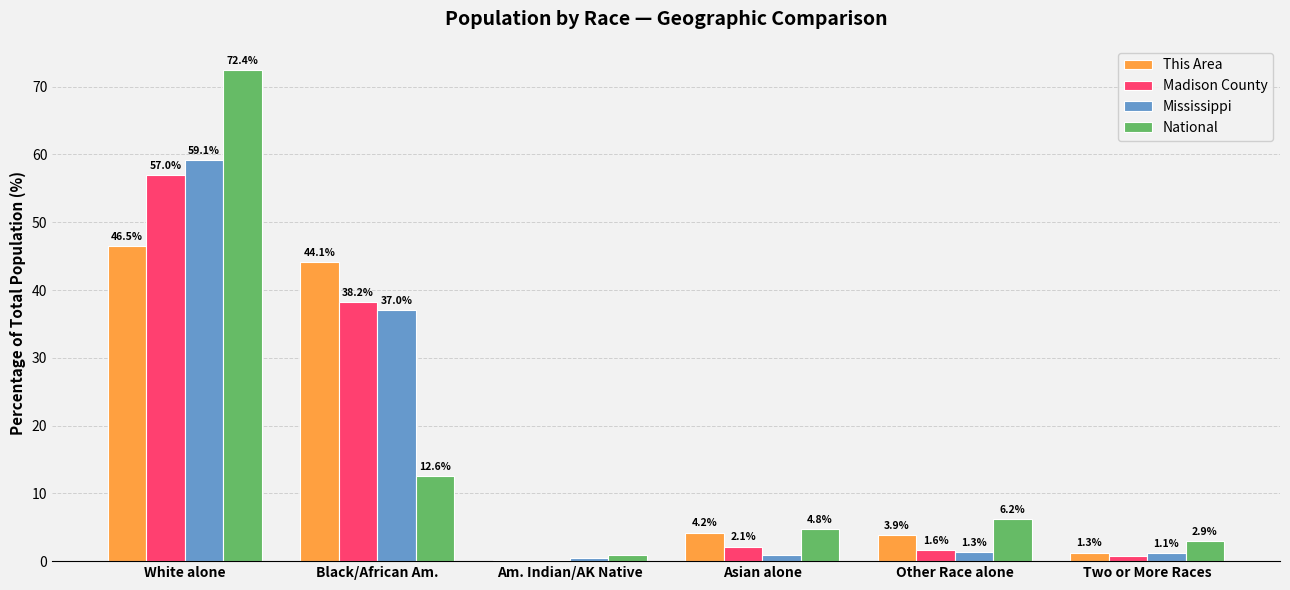

Is the value of National at Other Race alone greater than the value of This Area at Asian alone?

Yes